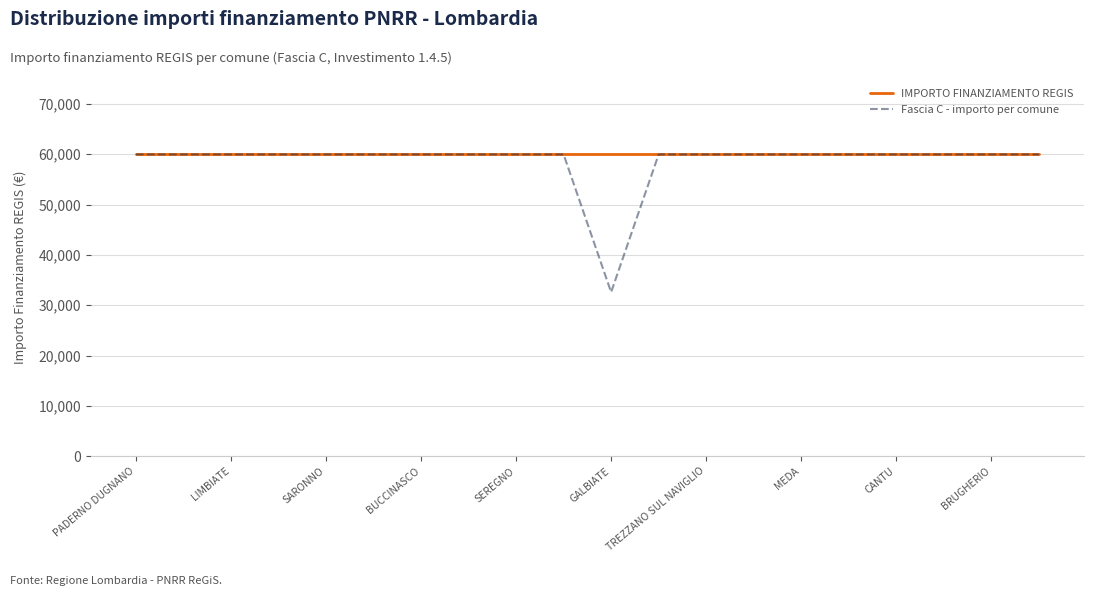

Which series has the widest spread of values?

Fascia C - importo per comune